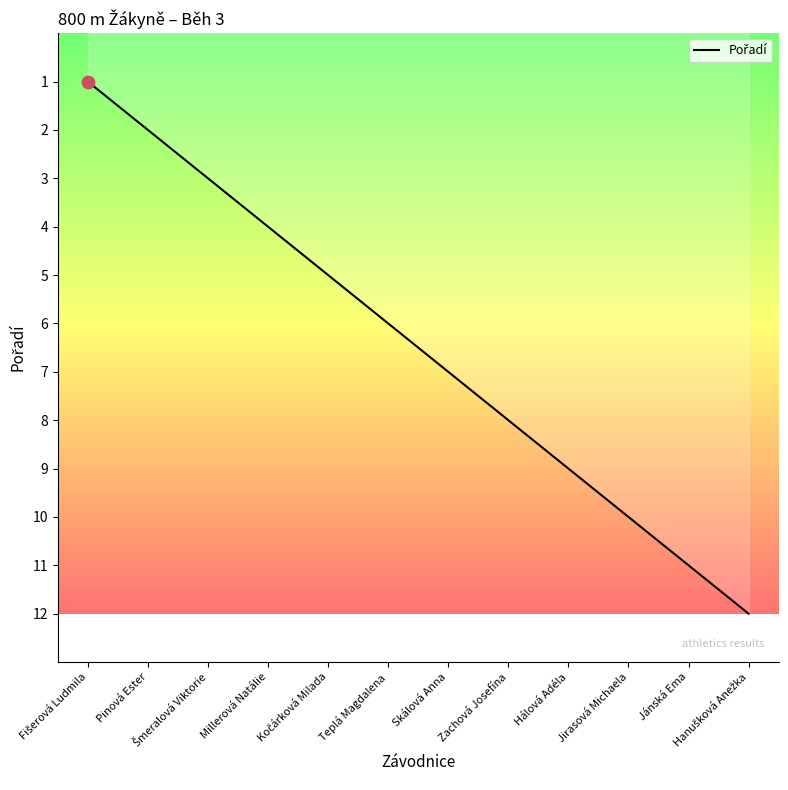

What is the change in value from Millerová Natálie to Teplá Magdalena?

+2